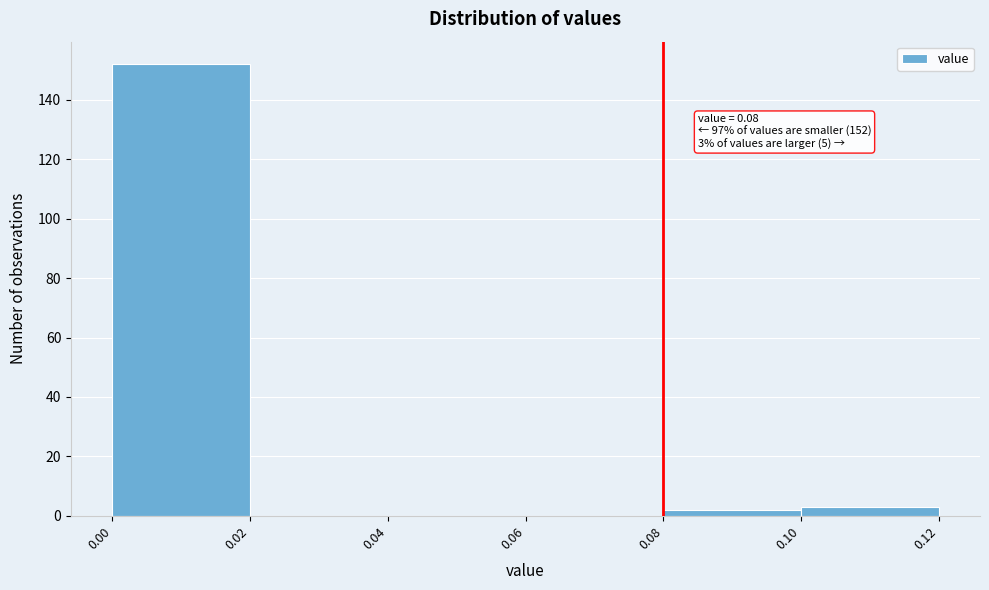

Over which range of the x-axis is the bar tallest?

0.00 to 0.02